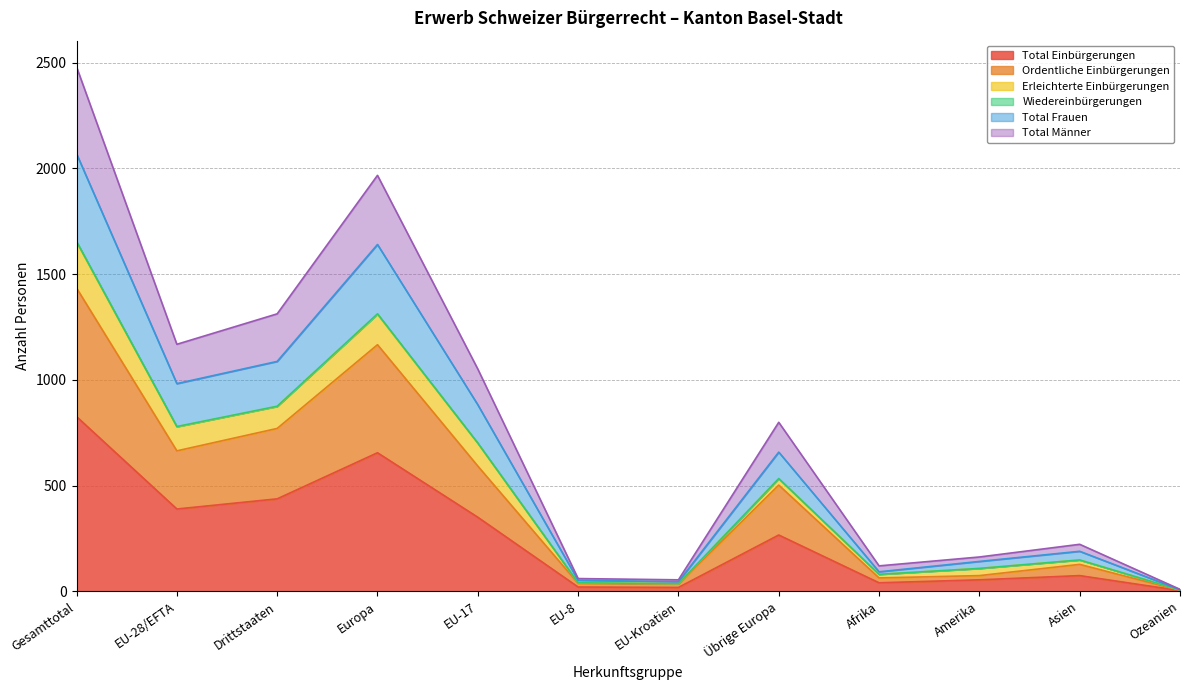

Is it true that Total Einbürgerungen equals 54 at Amerika?

True